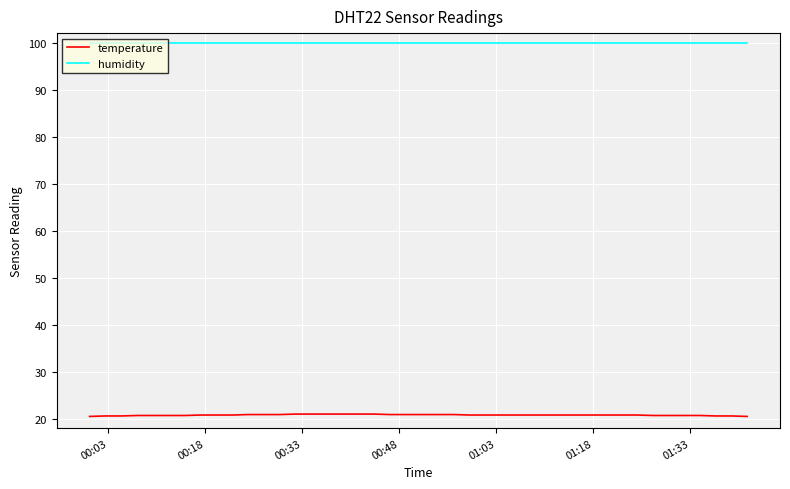

What is the maximum value for humidity?

99.9